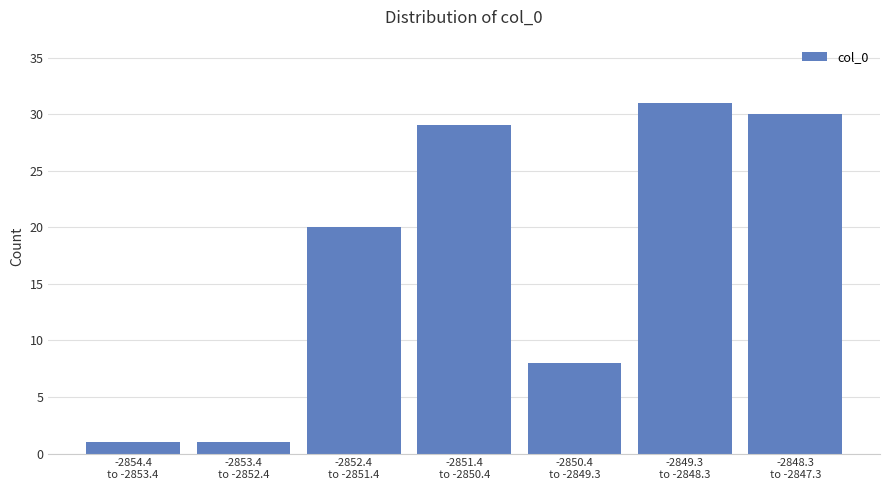

Reading left to right, transcribe all the data shown in this chart.

1	1	20	29	8	31	30